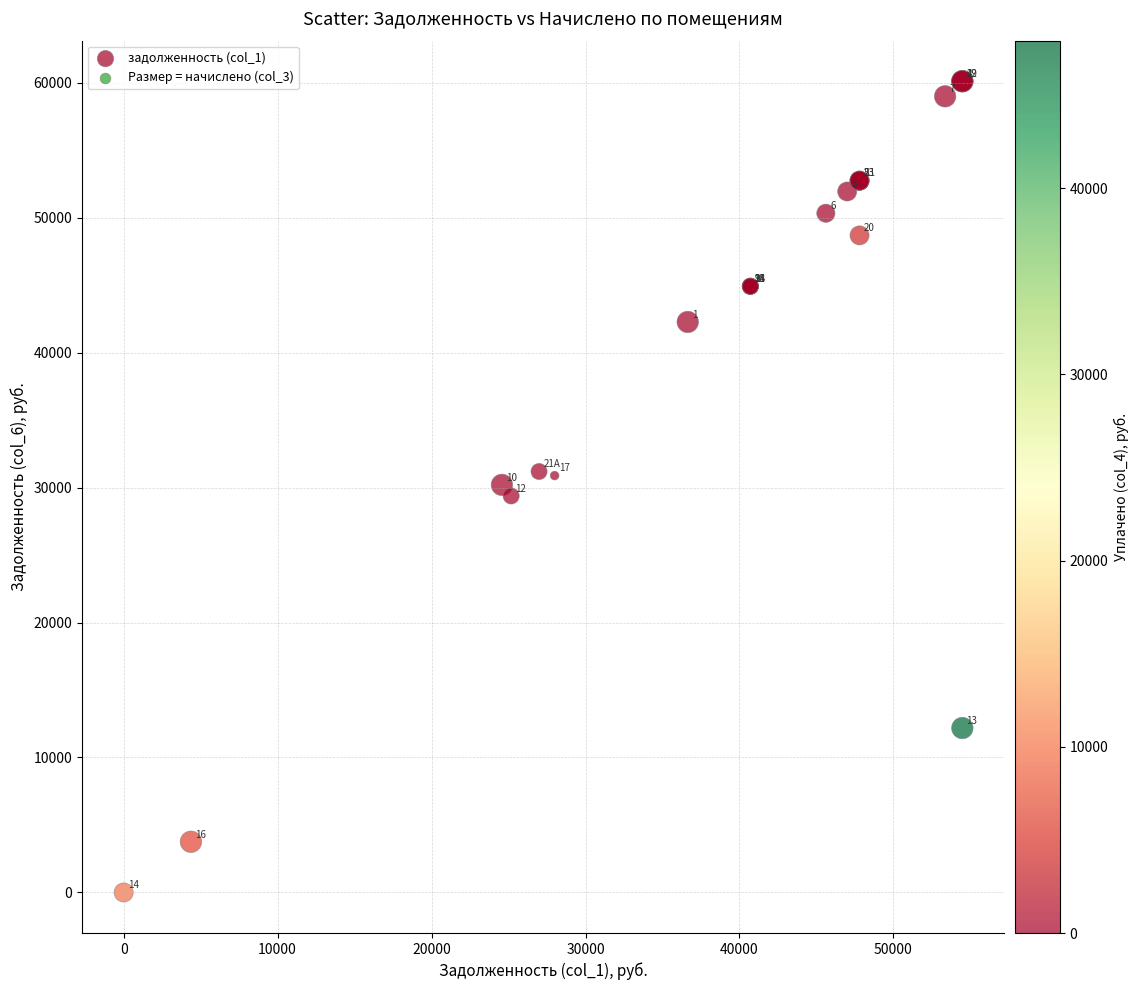

What Y value in the scatter plot is closest to 30055?

30200.8